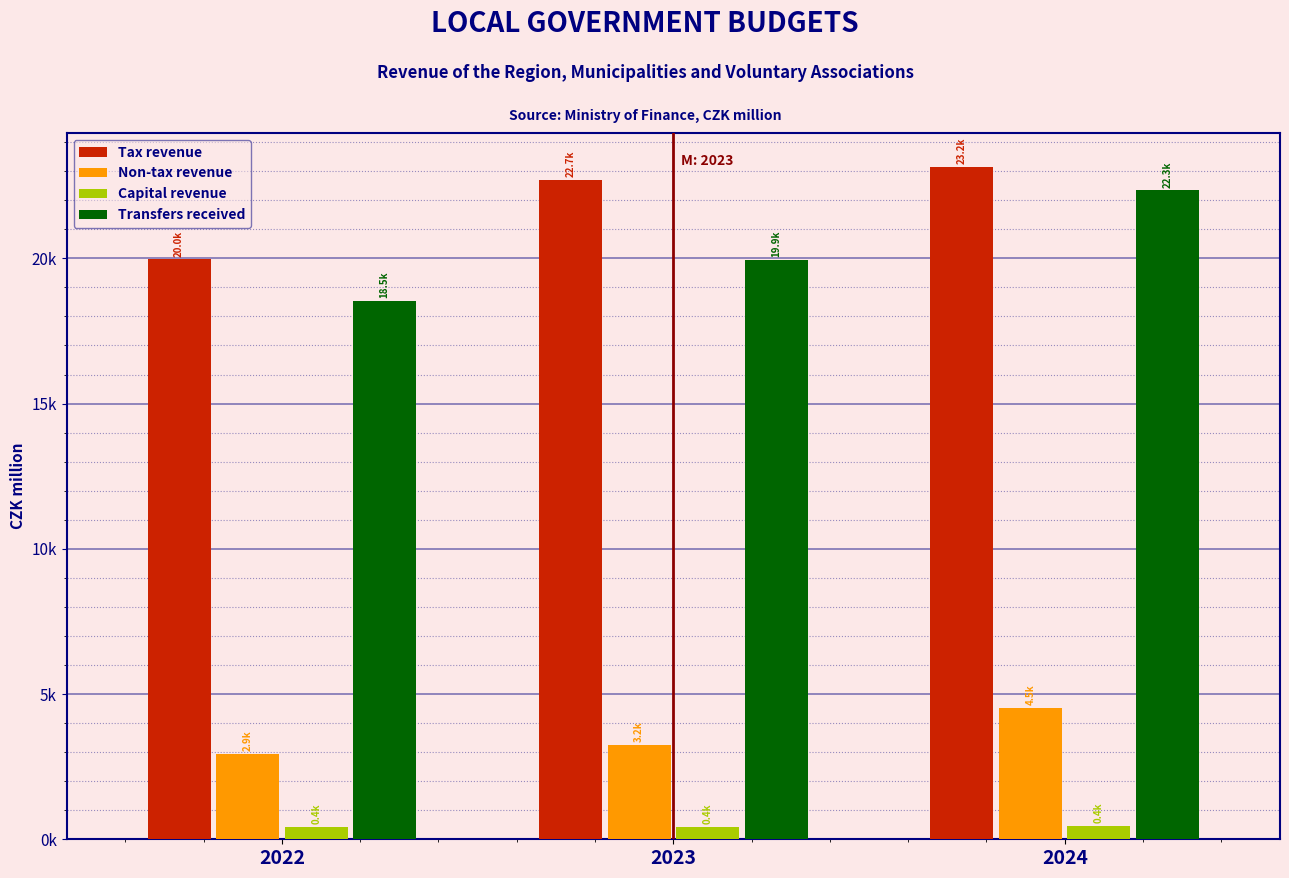

What are all the series names shown in the legend?

Tax revenue, Non-tax revenue, Capital revenue, Transfers received